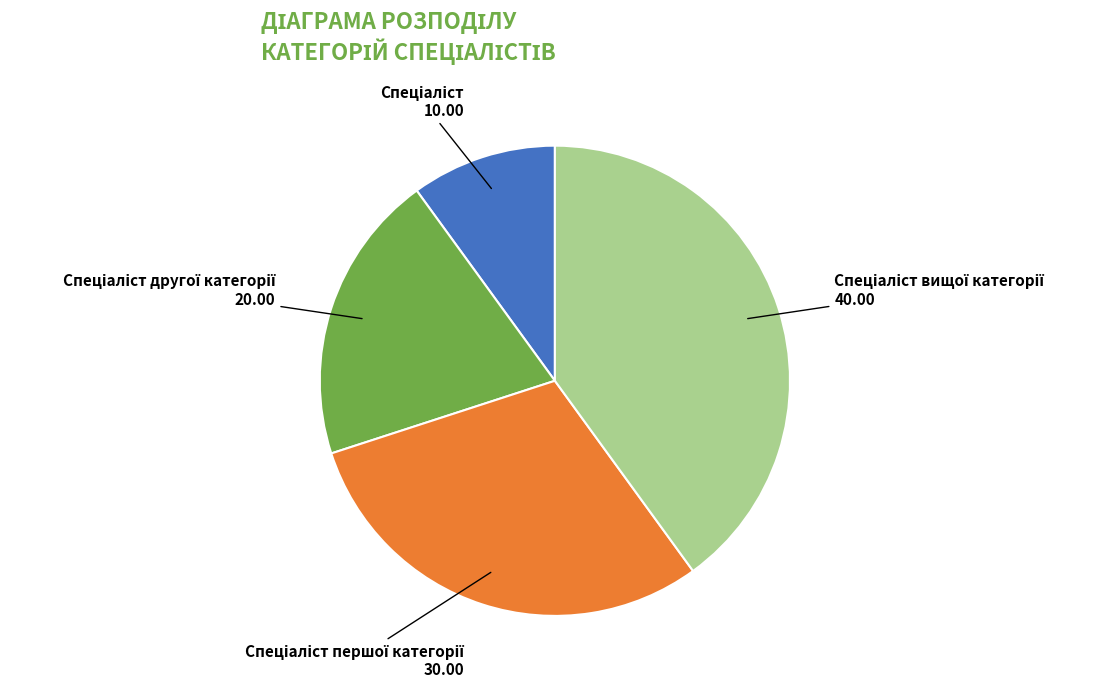

Is there any slice that represents more than half of the pie?

No